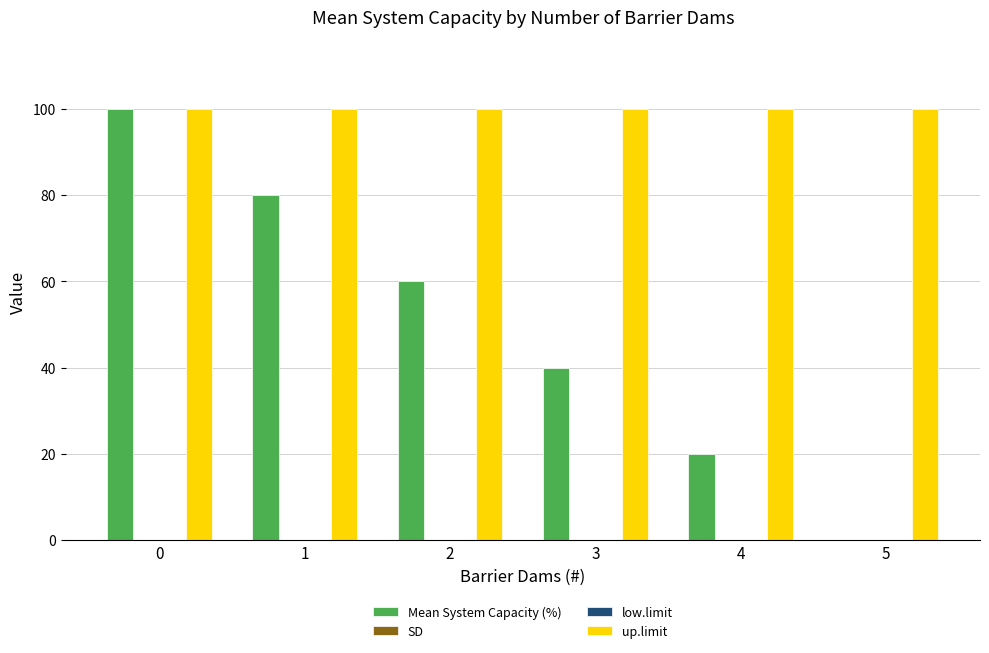

At how many categories does at least one series exceed 87?

6